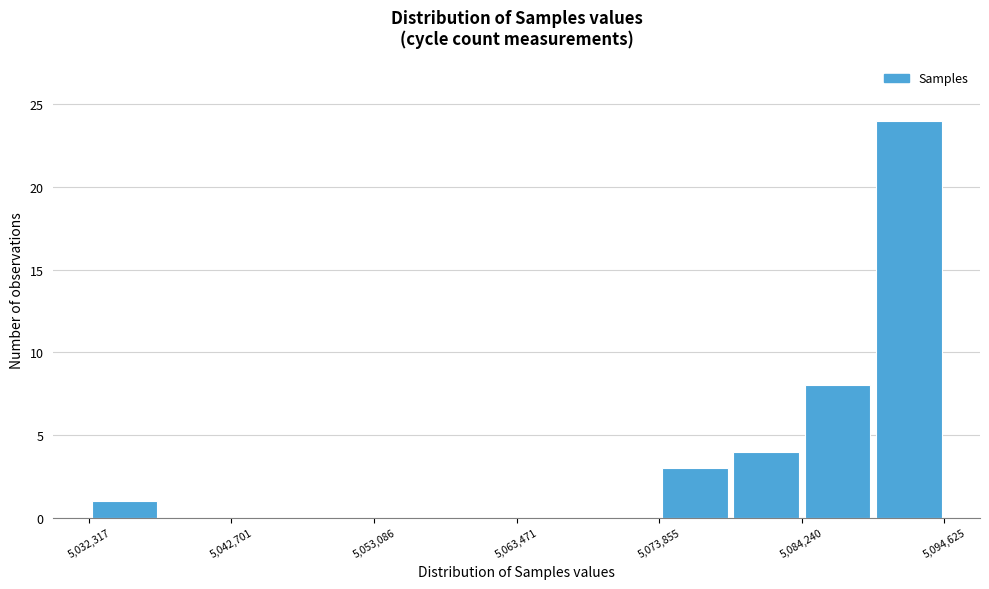

Around what value on the x-axis is the tallest bar? Give the approximate position of its centre, as read against the axis.

5092000